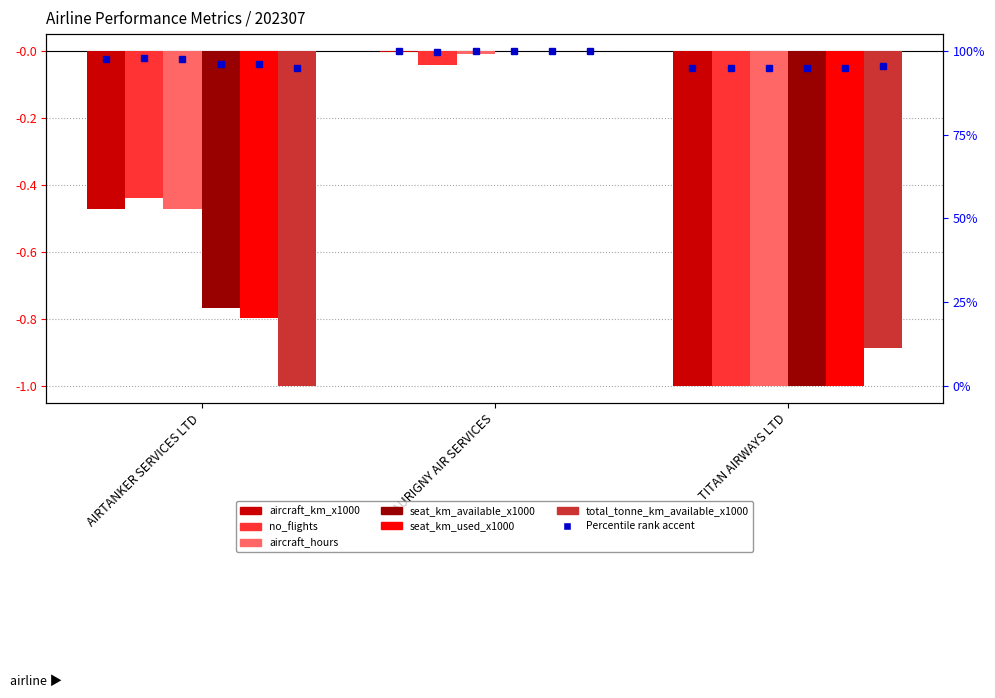

At which label does total_tonne_km_available_x1000 reach its peak?

AURIGNY AIR SERVICES